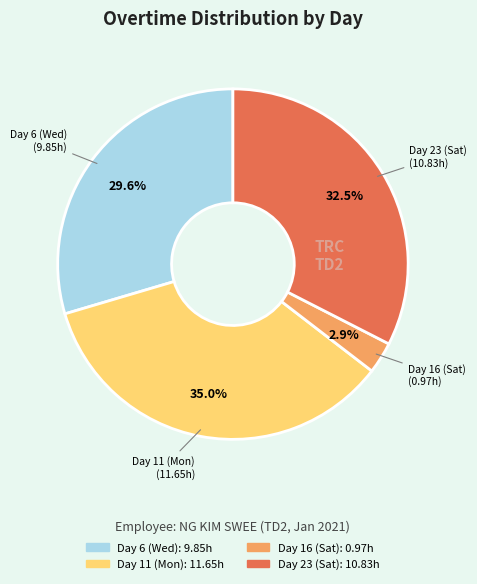

Is there any slice that represents more than half of the pie?

No